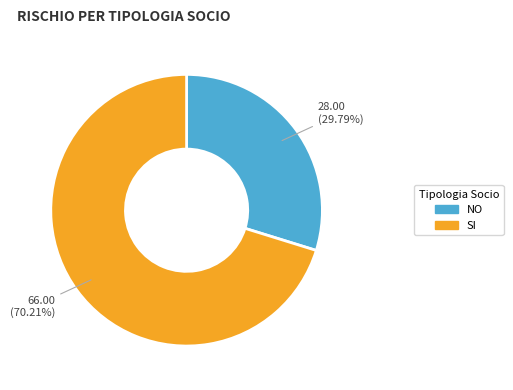

Does any single category account for the majority?

Yes